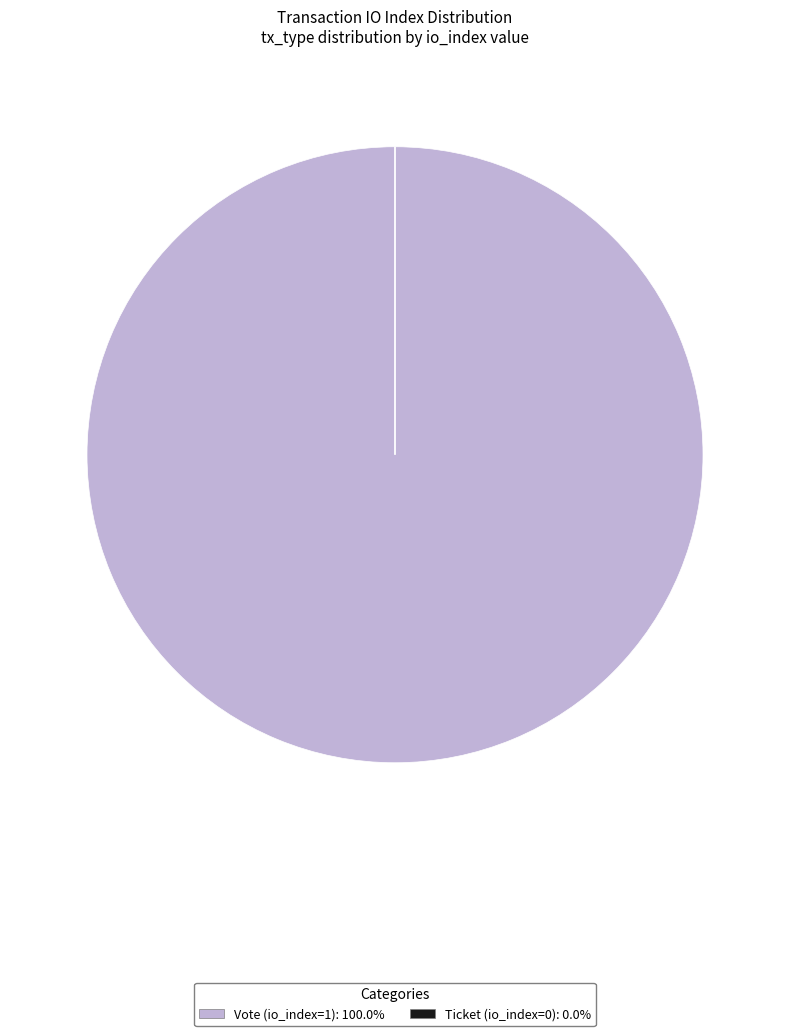

Is there a majority slice in this chart?

Yes